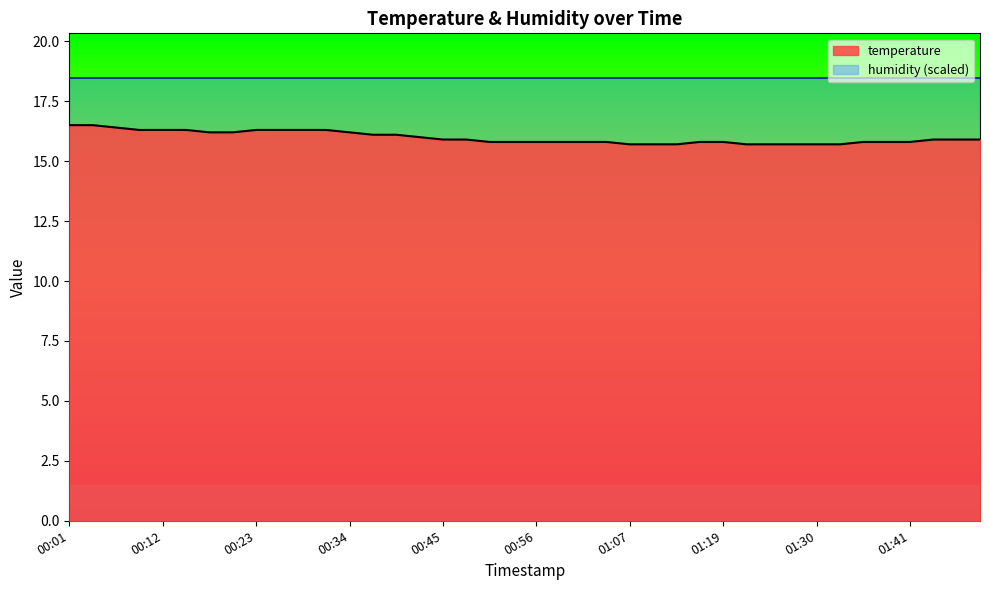

Which has a higher value, 00:31 or 01:07?

00:31